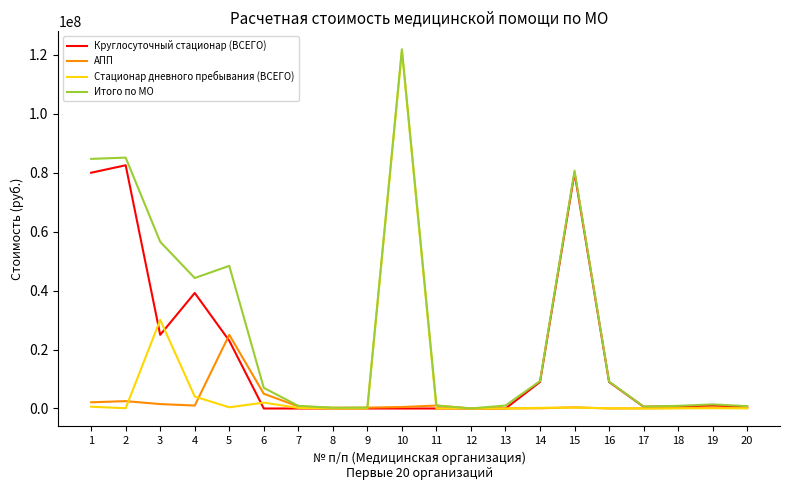

At how many categories does at least one series exceed 42718350?

7